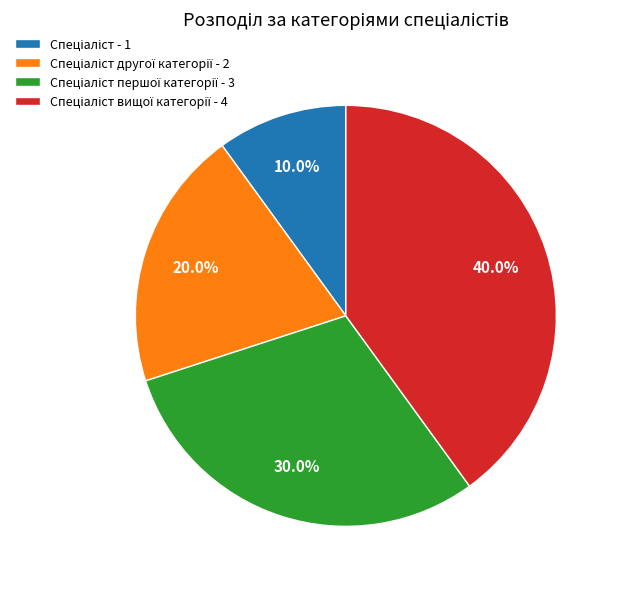

Is there any slice that represents more than half of the pie?

No